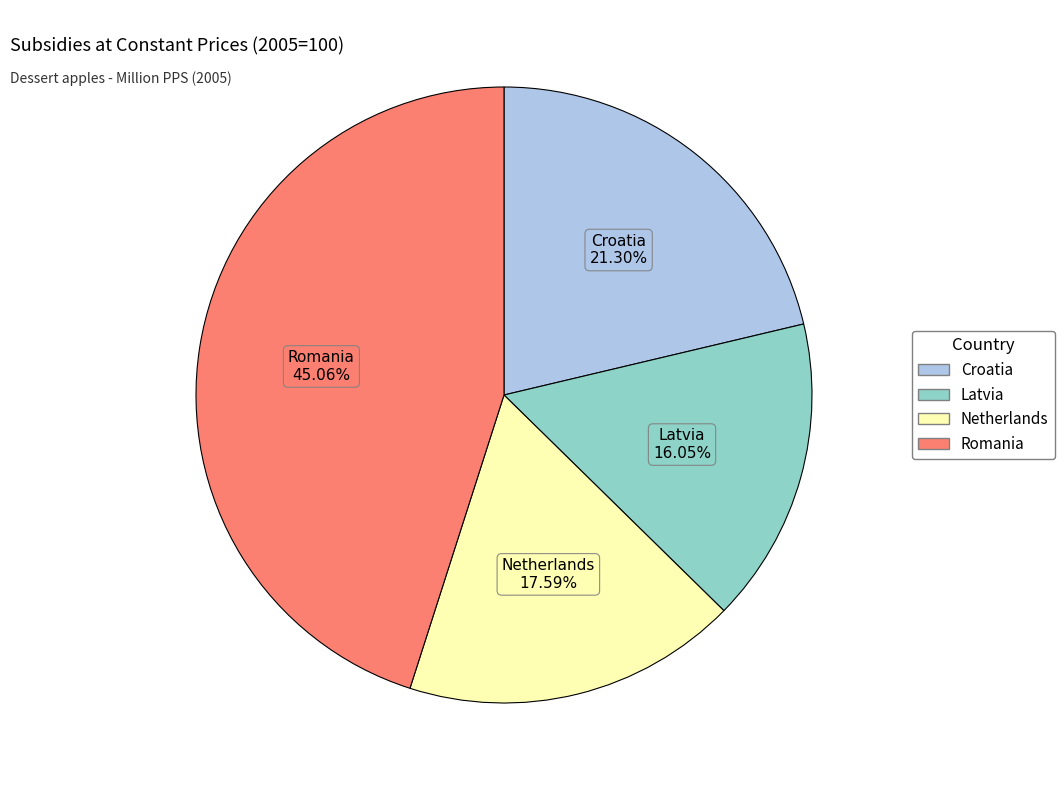

Is it true that Romania is 45% of the pie?

True